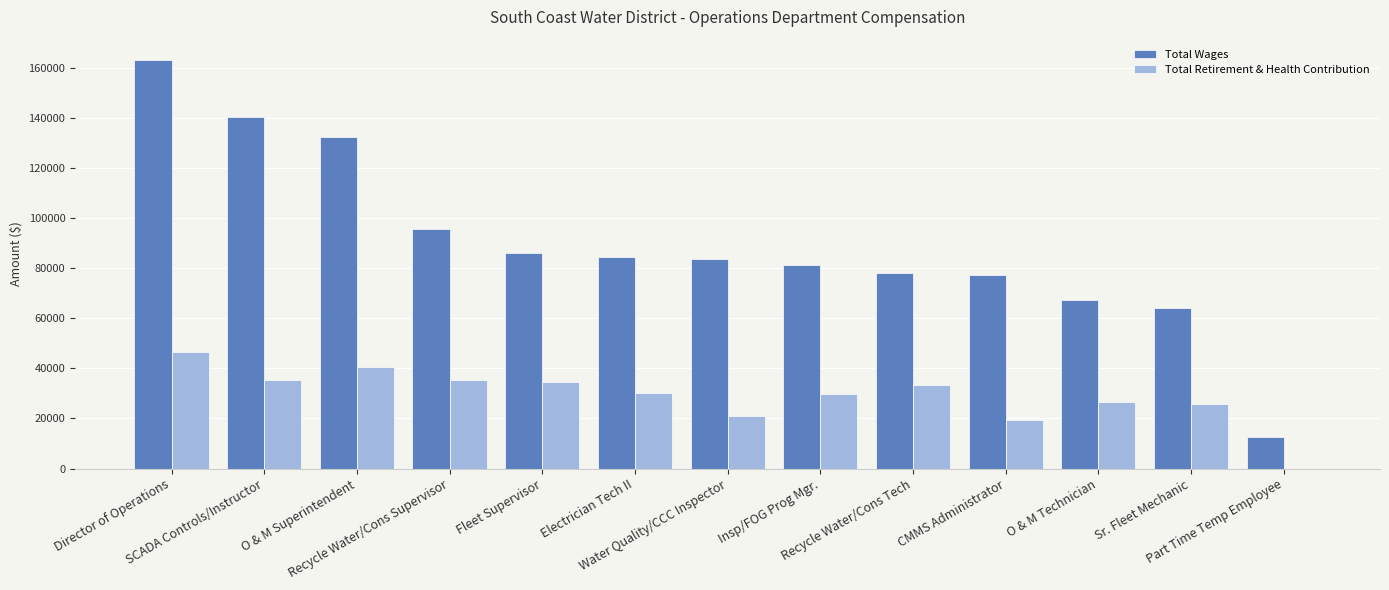

Which series has the largest total across all categories?

Total Wages